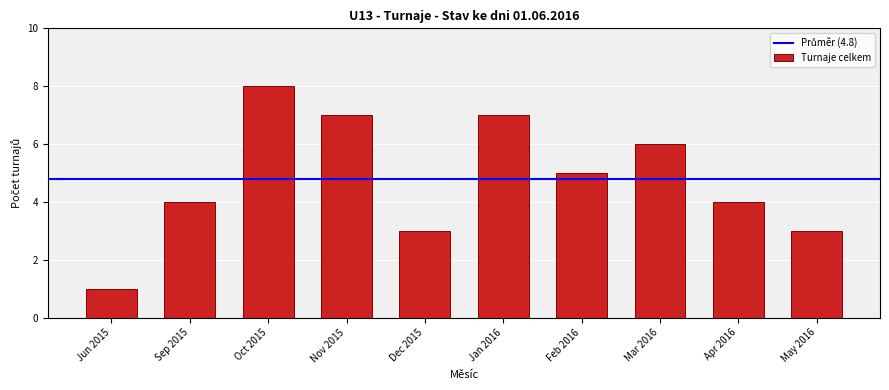

Reading left to right, transcribe all the data shown in this chart.

Jun 2015=1	Sep 2015=4	Oct 2015=8	Nov 2015=7	Dec 2015=3	Jan 2016=7	Feb 2016=5	Mar 2016=6	Apr 2016=4	May 2016=3